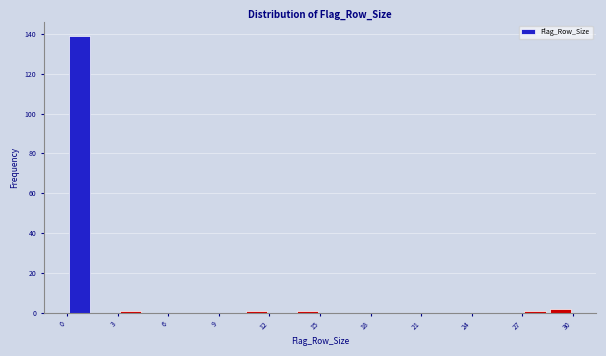

Around what value on the x-axis is the tallest bar? Give the approximate position of its centre, as read against the axis.

1.0